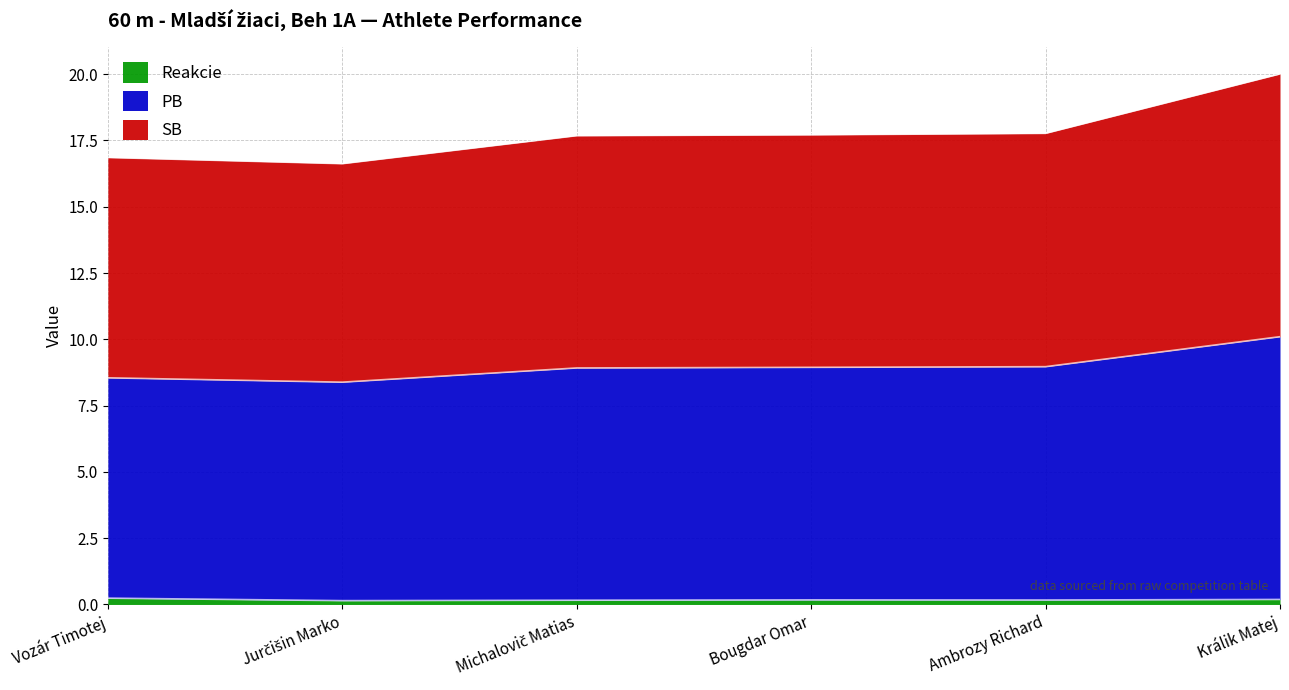

Between Vozár Timotej and Ambrozy Richard, which series saw the biggest shift?

PB